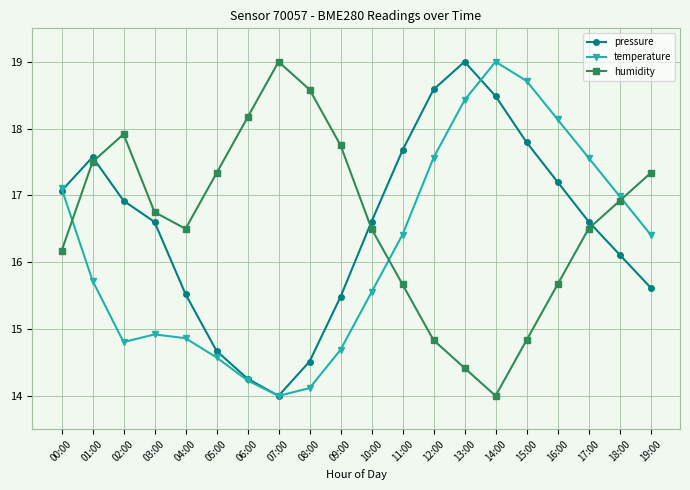

Is it true that pressure equals 28.4 at 02:00?

False